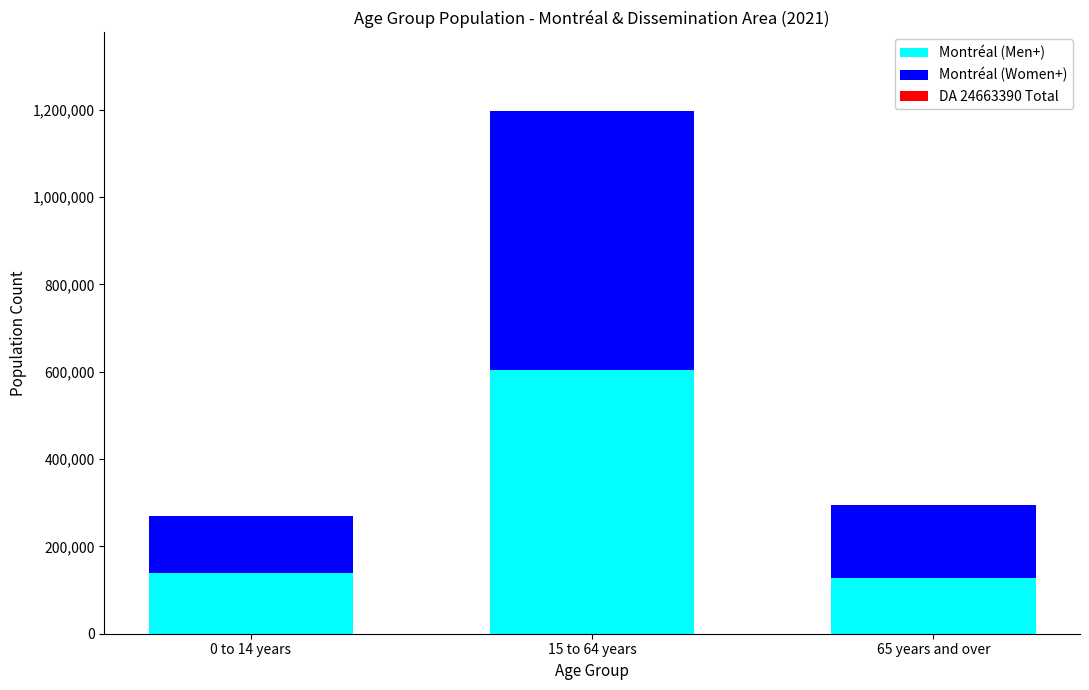

Are the bars grouped side by side (vs. stacked)?

No